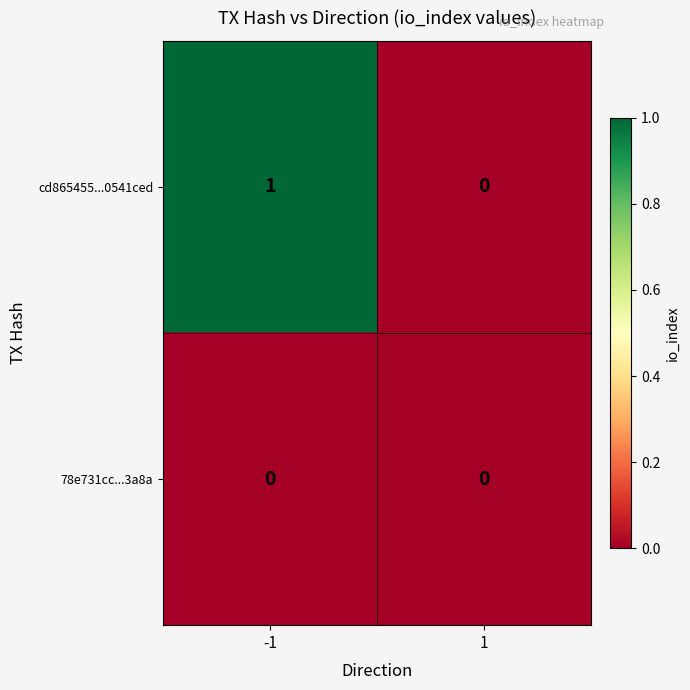

Rank the series by their maximum value, from highest to lowest.

cd865455...0541ced, 78e731cc...3a8a